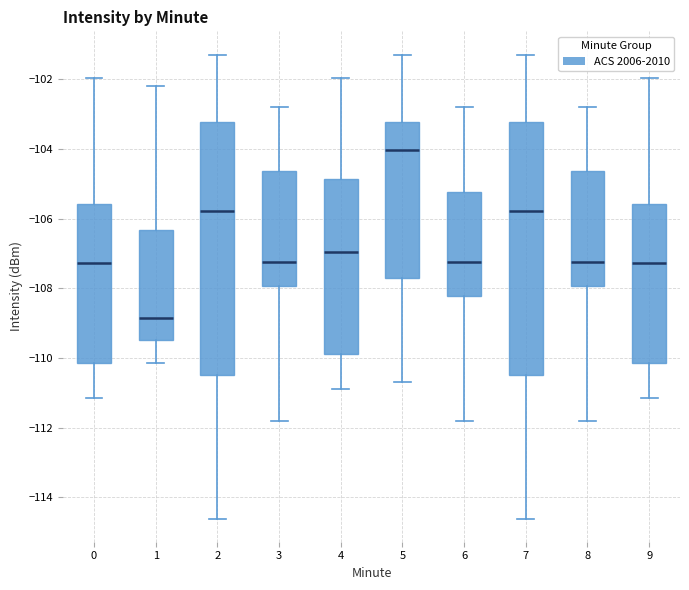

Reading left to right, read every box against the y-axis: the position of its median line, the range the box covers, and the ends of its whiskers. The values are not printed on the chart, so give them approximately, as read against the axis.

0: median -107.2, box -110.2 to -105.6, whiskers -111.2 to -102.0
1: median -108.8, box -109.4 to -106.4, whiskers -110.2 to -102.2
2: median -105.8, box -110.4 to -103.2, whiskers -114.6 to -101.2
3: median -107.2, box -108.0 to -104.6, whiskers -111.8 to -102.8
4: median -107.0, box -109.8 to -104.8, whiskers -111.0 to -102.0
5: median -104.0, box -107.6 to -103.2, whiskers -110.6 to -101.2
6: median -107.2, box -108.2 to -105.2, whiskers -111.8 to -102.8
7: median -105.8, box -110.4 to -103.2, whiskers -114.6 to -101.2
8: median -107.2, box -108.0 to -104.6, whiskers -111.8 to -102.8
9: median -107.2, box -110.2 to -105.6, whiskers -111.2 to -102.0